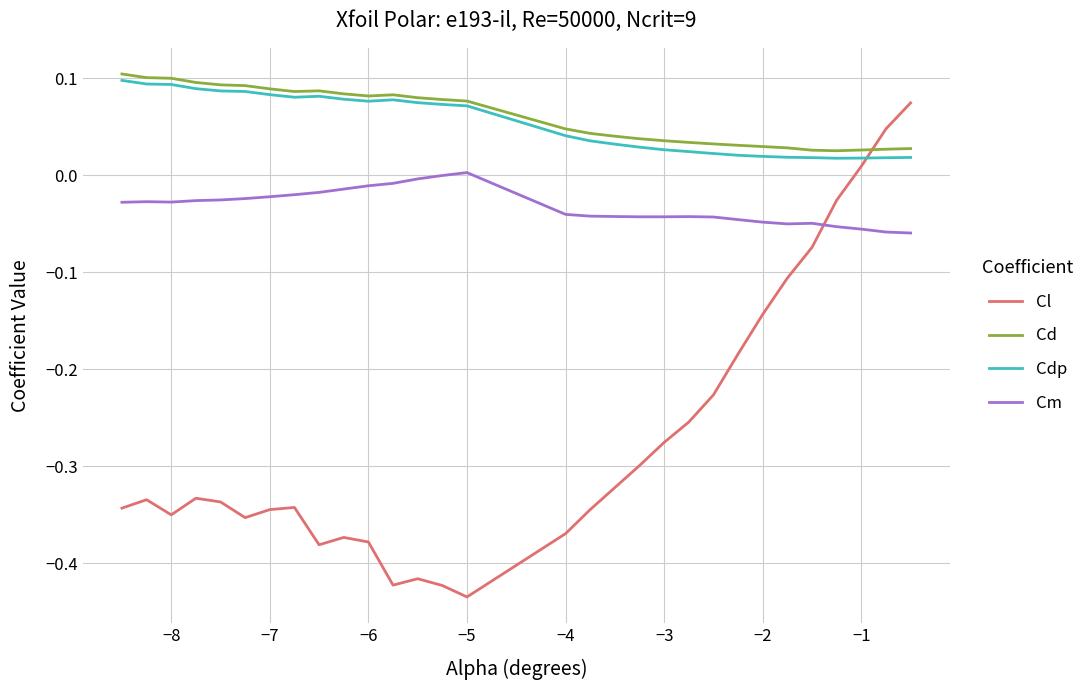

What are all the series names shown in the legend?

Cl, Cd, Cdp, Cm